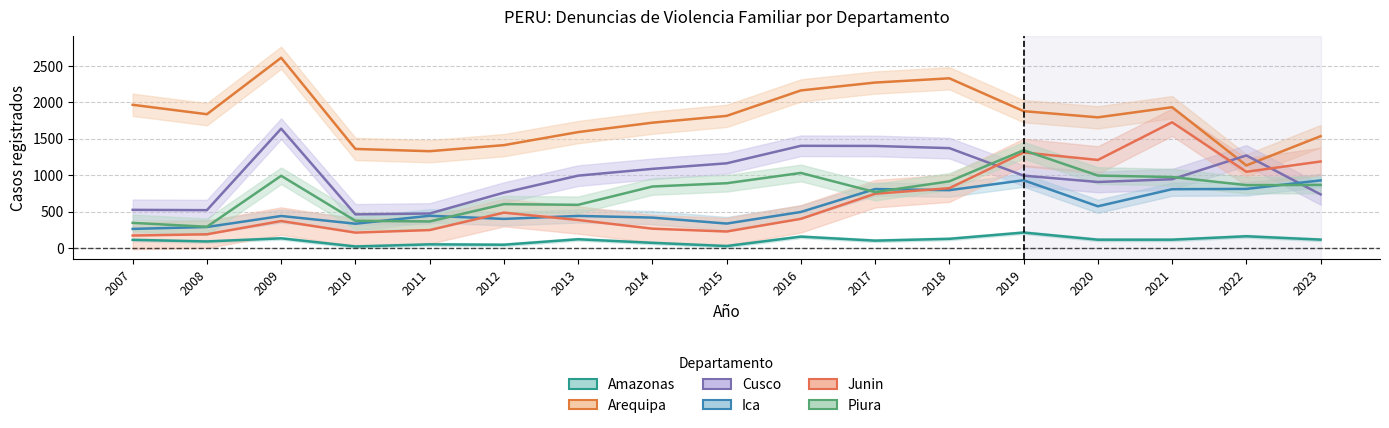

What is the sum of the Arequipa values at 2018 and 2022?

3458